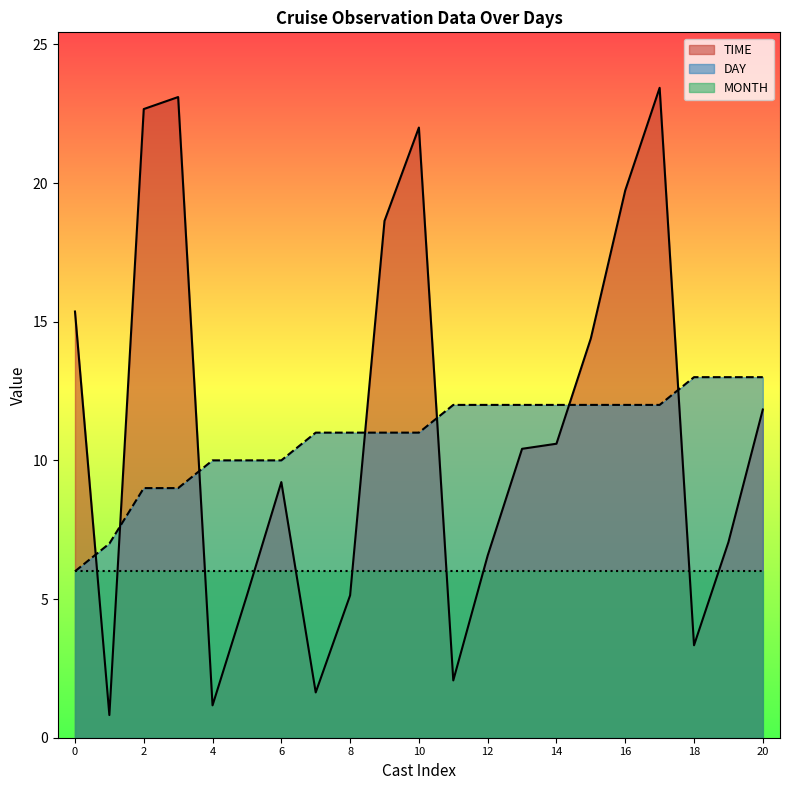

What is the smallest value displayed?

0.8